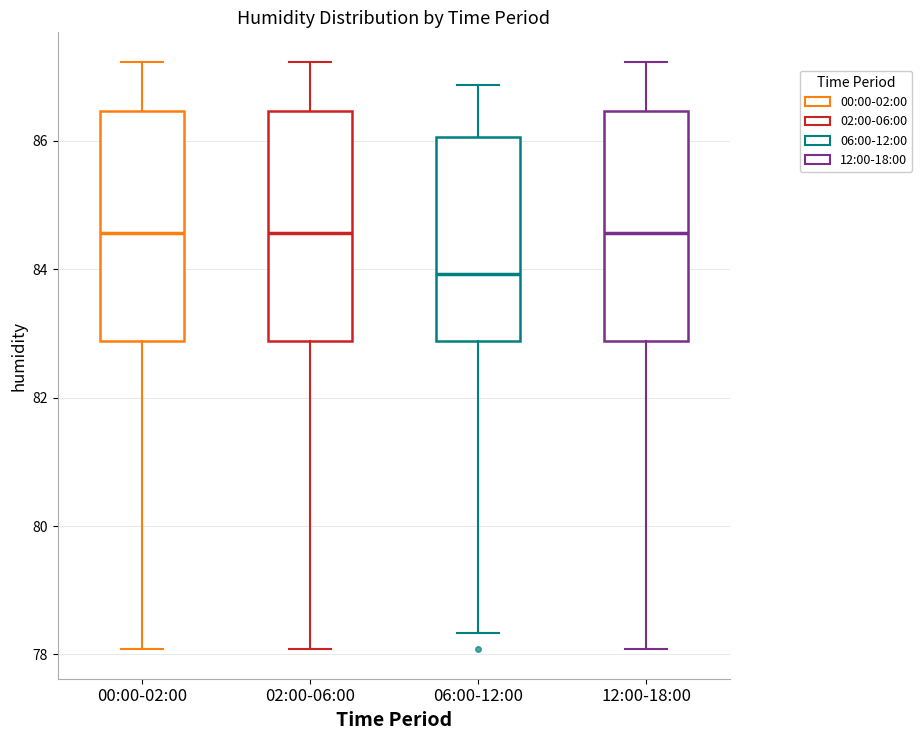

Where is the upper edge of the box for 00:00-02:00 on the y-axis? The values are not printed on the chart, so give them approximately, as read against the axis.

86.4